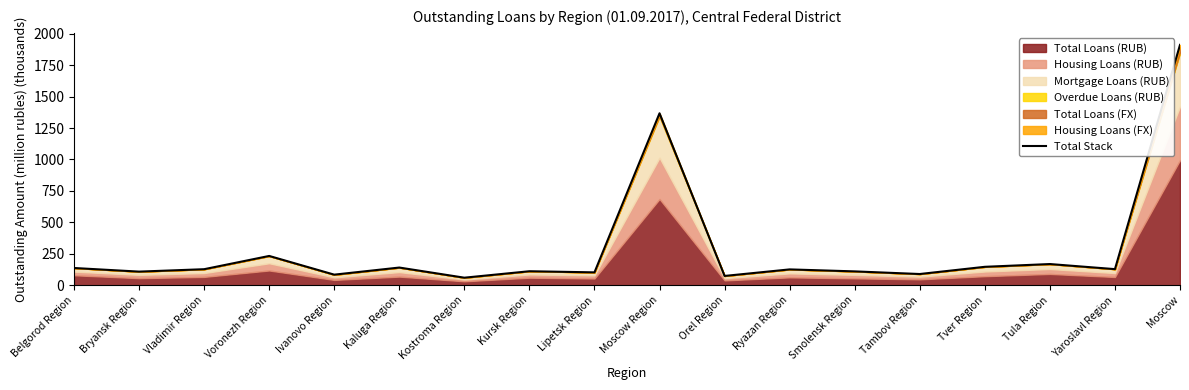

List the labels in order of value, smallest first.

Kostroma Region, Orel Region, Ivanovo Region, Tambov Region, Lipetsk Region, Bryansk Region, Smolensk Region, Kursk Region, Ryazan Region, Vladimir Region, Yaroslavl Region, Belgorod Region, Kaluga Region, Tver Region, Tula Region, Voronezh Region, Moscow Region, Moscow